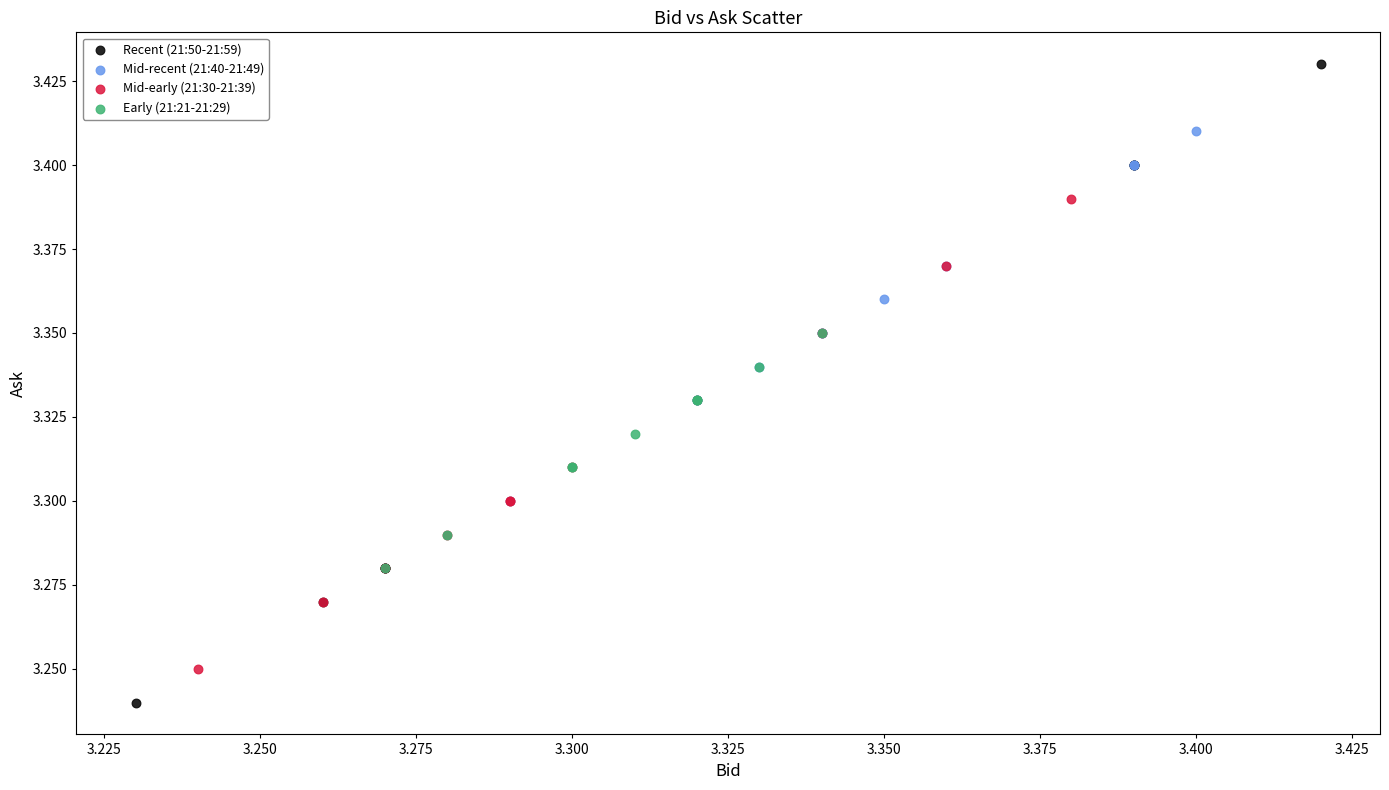

Which series reaches the minimum Y coordinate?

Recent (21:50-21:59)